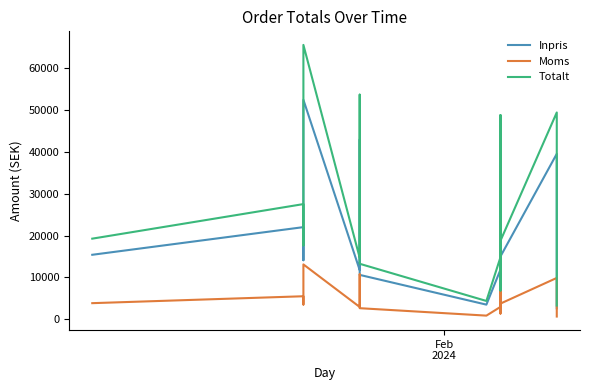

What is the minimum value shown in the chart?

656.2